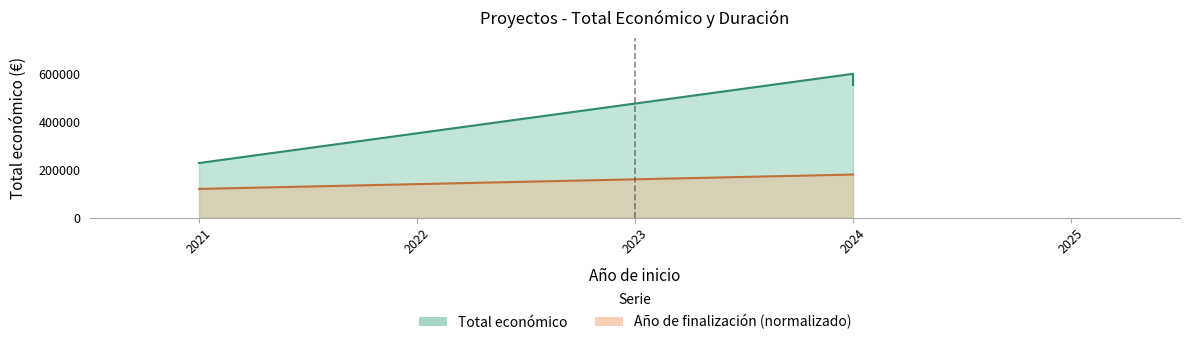

Reading left to right, what are all the values shown in this chart?

Total económico: 228019.0	599960.0	553196.0
Año de finalización: 119992.0	179988.0	179988.0